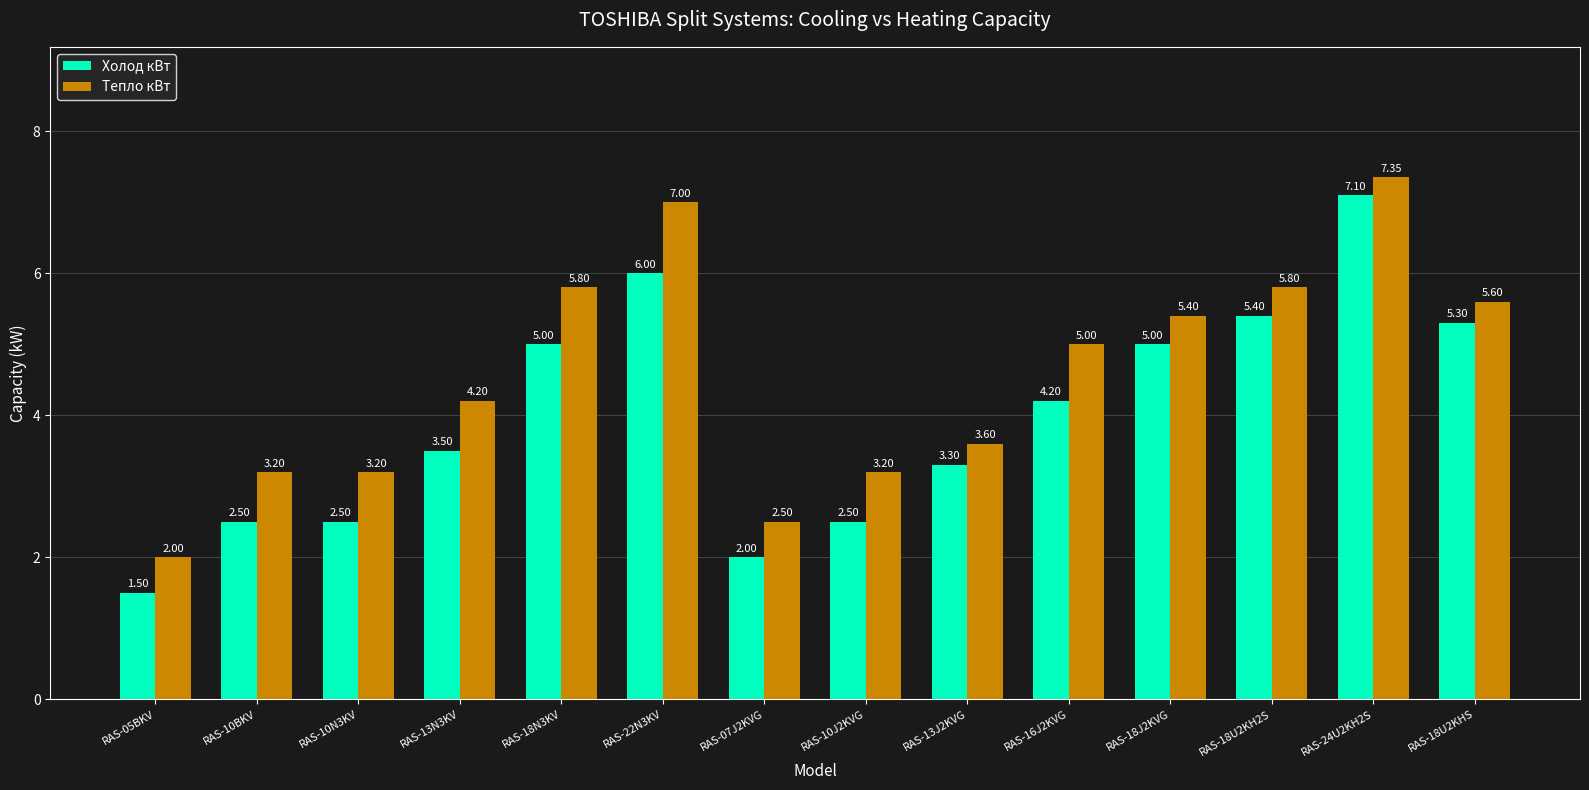

The Тепло кВт series shows 1.7 at RAS-16J2KVG. True or false?

False